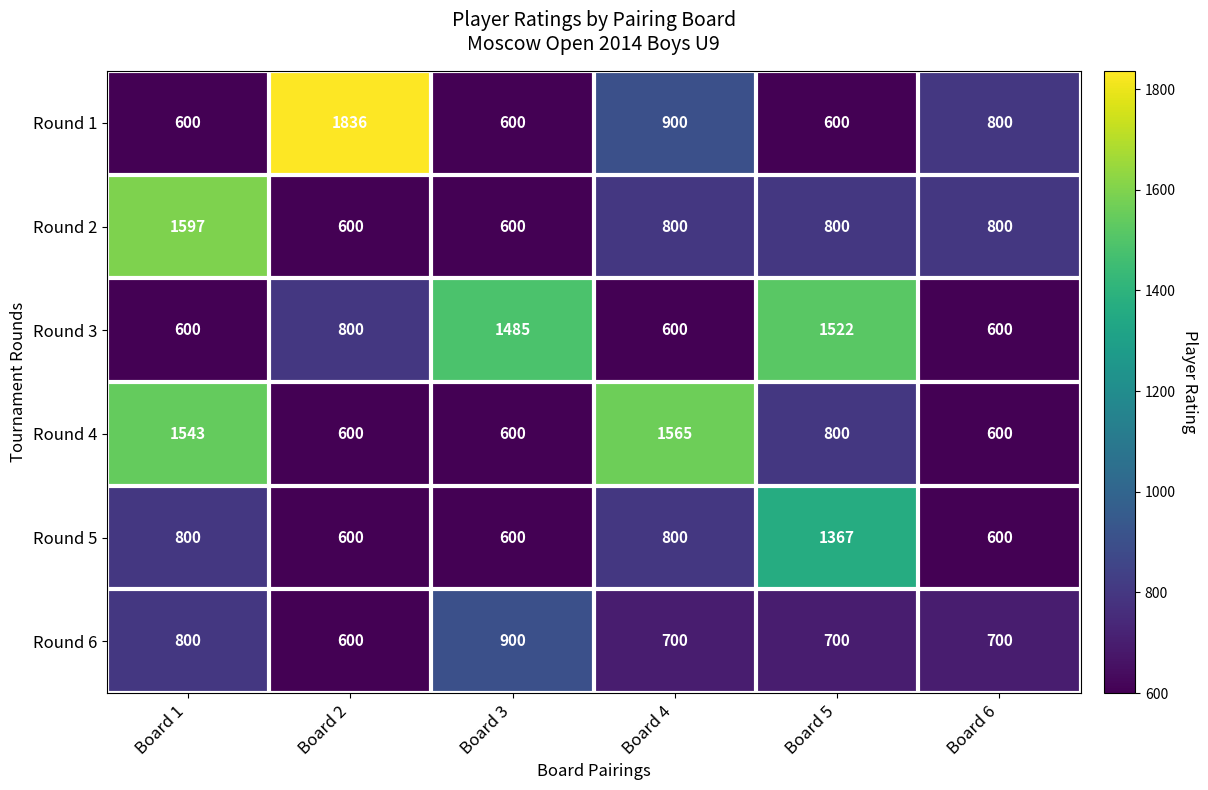

Where is Round 3 nearest to the value 1061?

Board 2